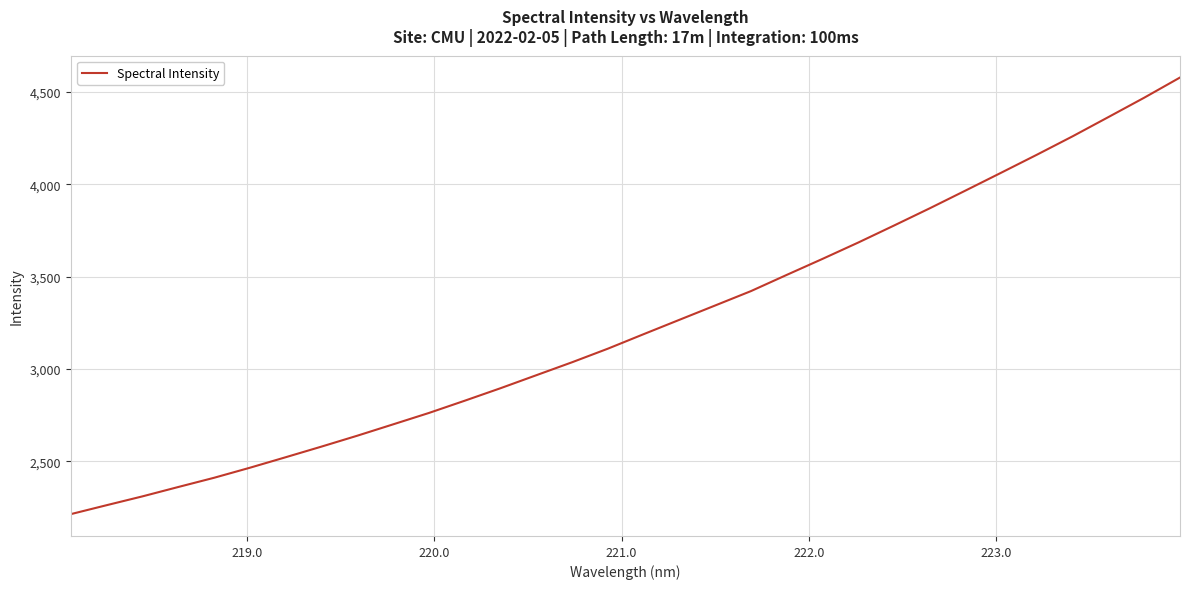

How many lines are shown in the chart?

1